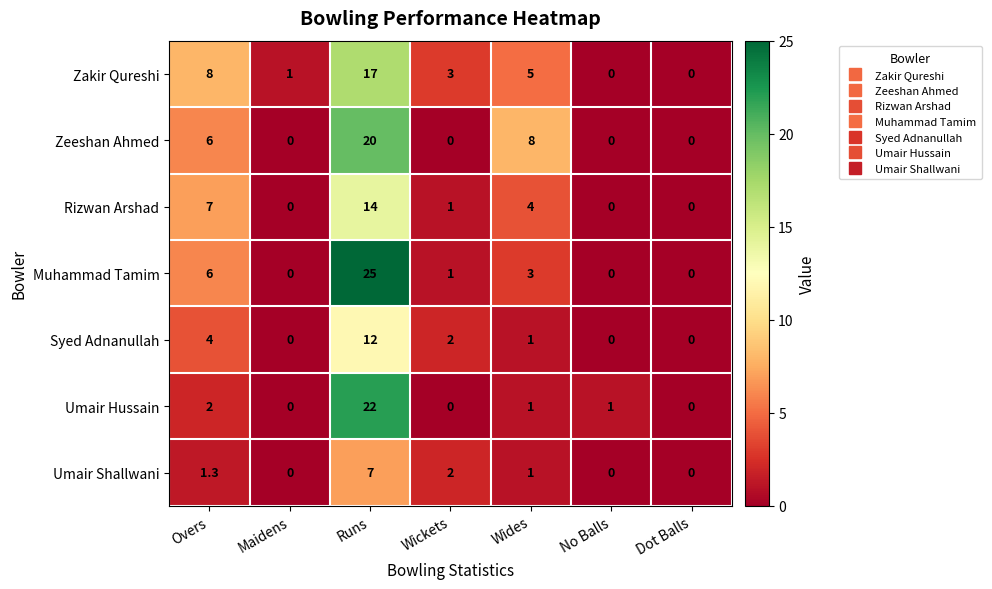

Which category has the highest value across all series?

Runs